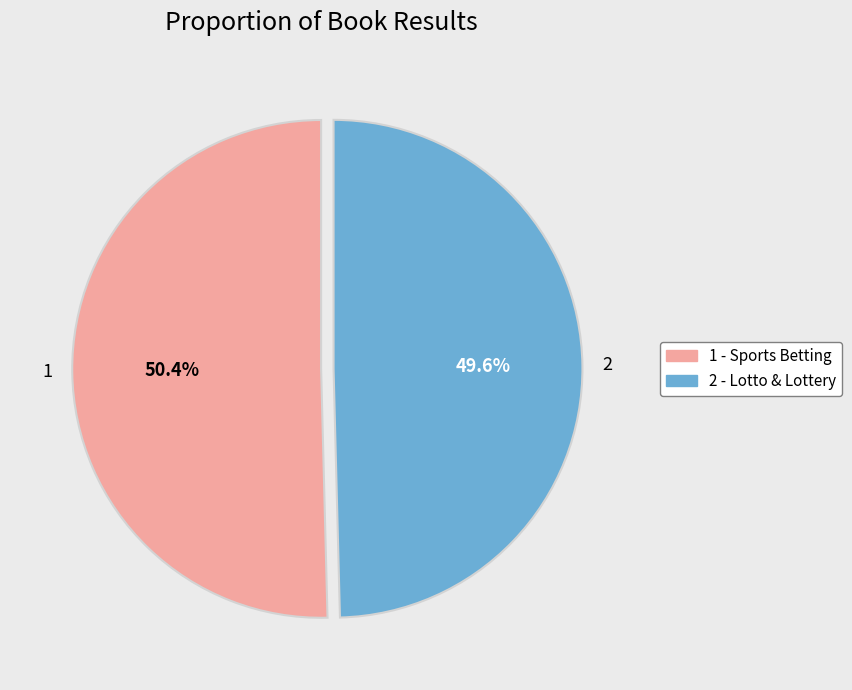

Is it true that 2 is 50% of the pie?

True